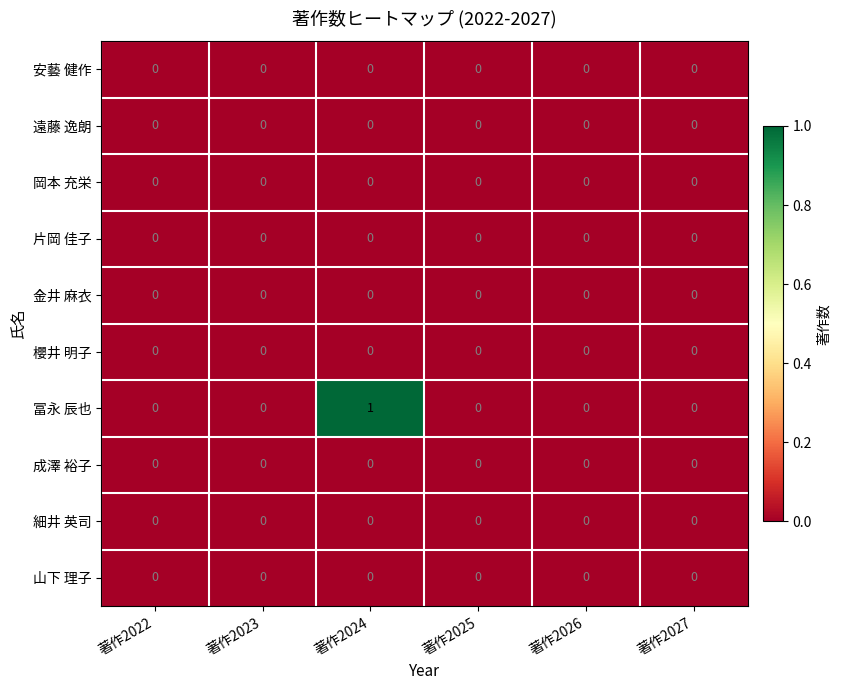

True or false: 冨永 辰也 has a value of 1 at 著作2025.

False